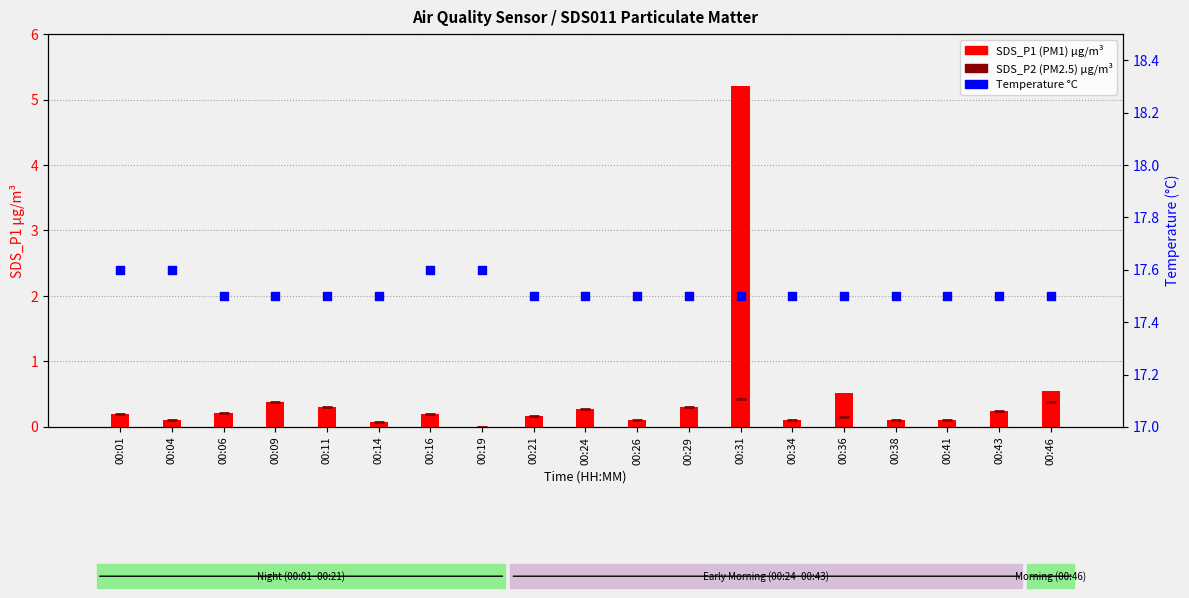

What are all the series names shown in the legend?

SDS_P1 (PM1), SDS_P2 (PM2.5), Temperature °C